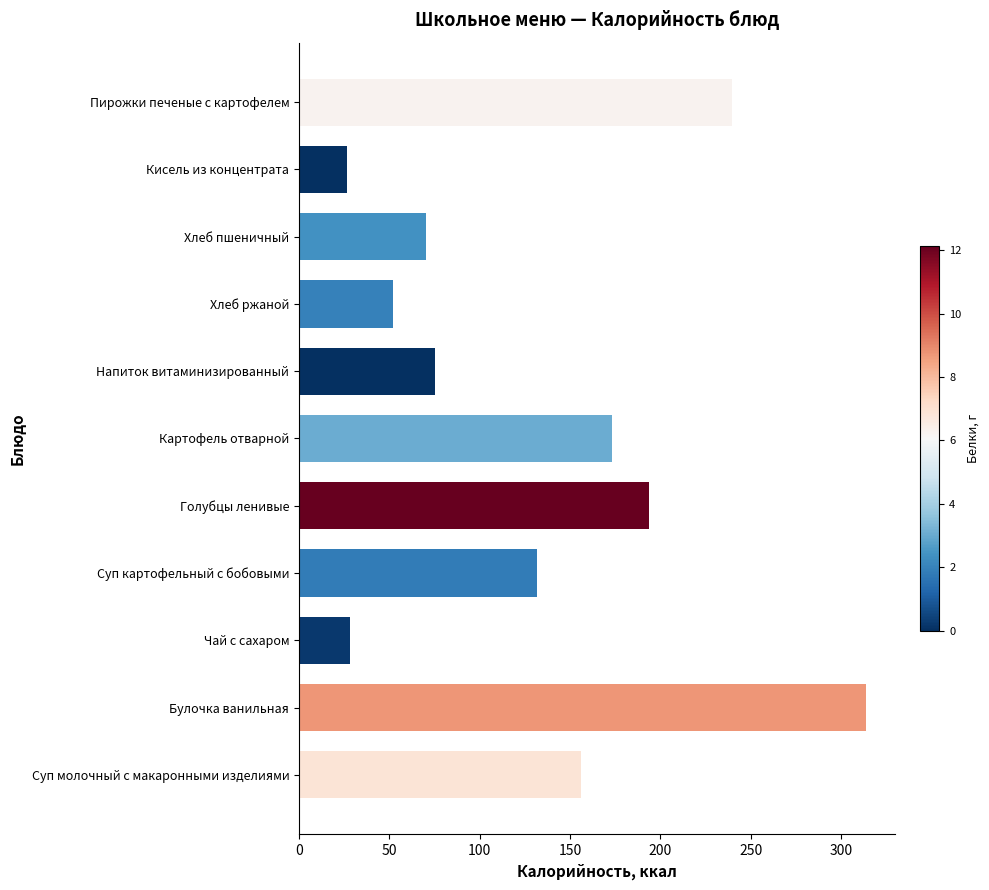

What is the approximate value at Суп картофельный с бобовыми?

131.5